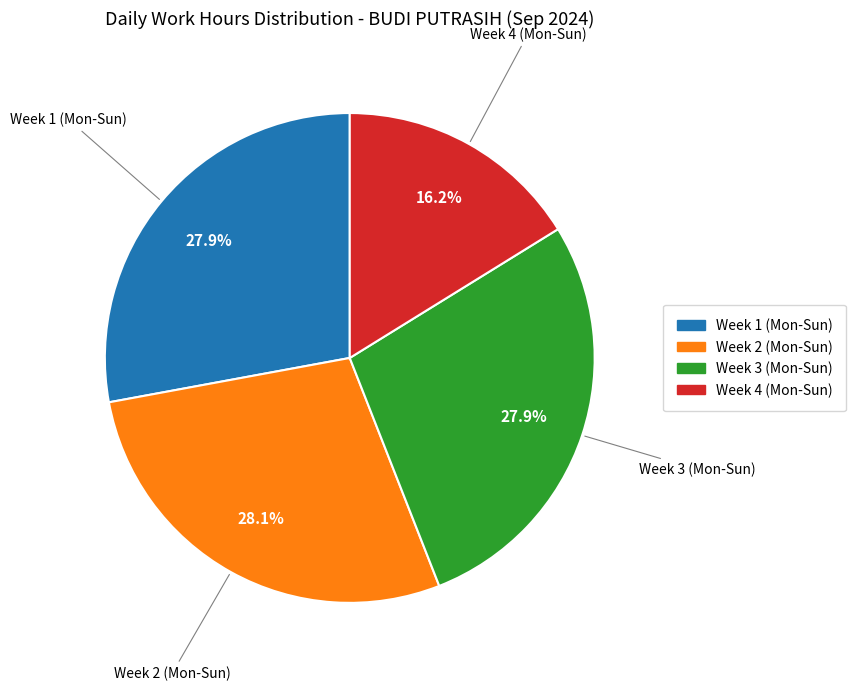

Is there any slice that represents more than half of the pie?

No